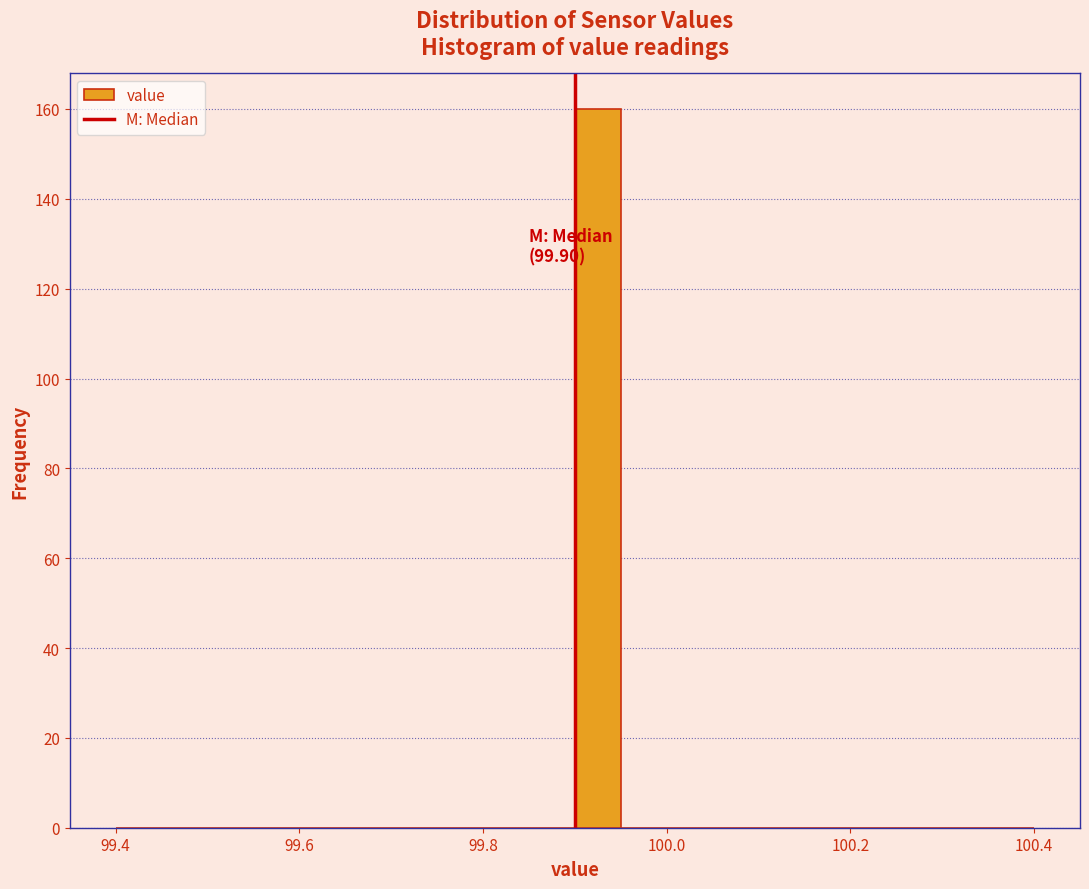

Read against the x-axis, roughly where is the centre of the tallest bar?

99.92